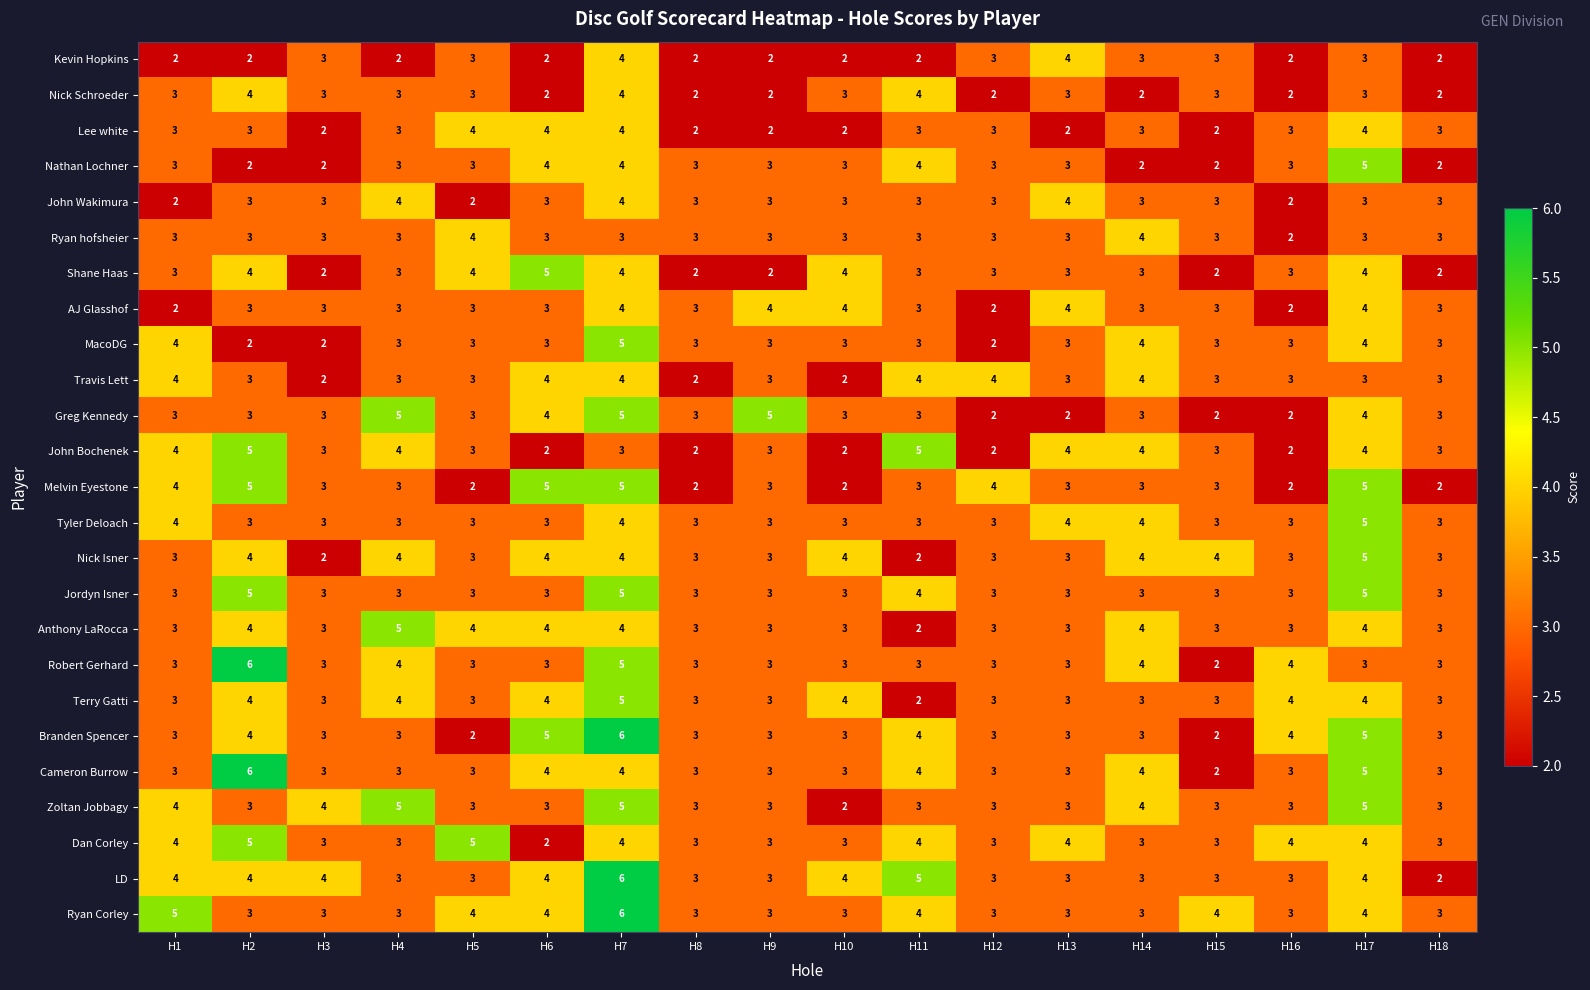

What is the spread (max minus min) of values at H5?

3